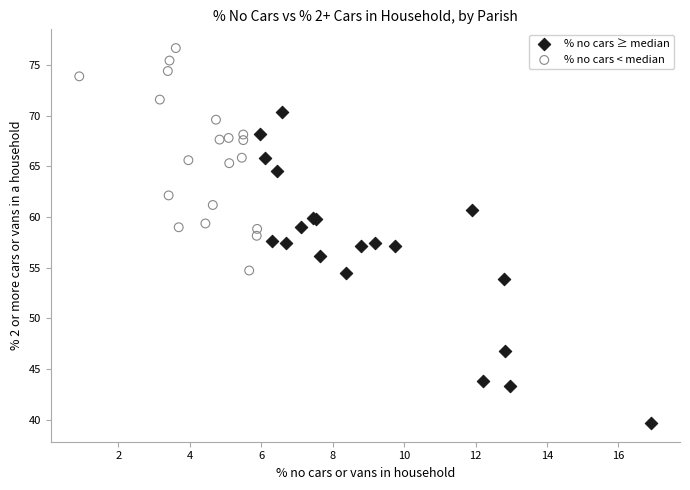

What are all the series names shown in the legend?

% no cars ≥ median, % no cars < median